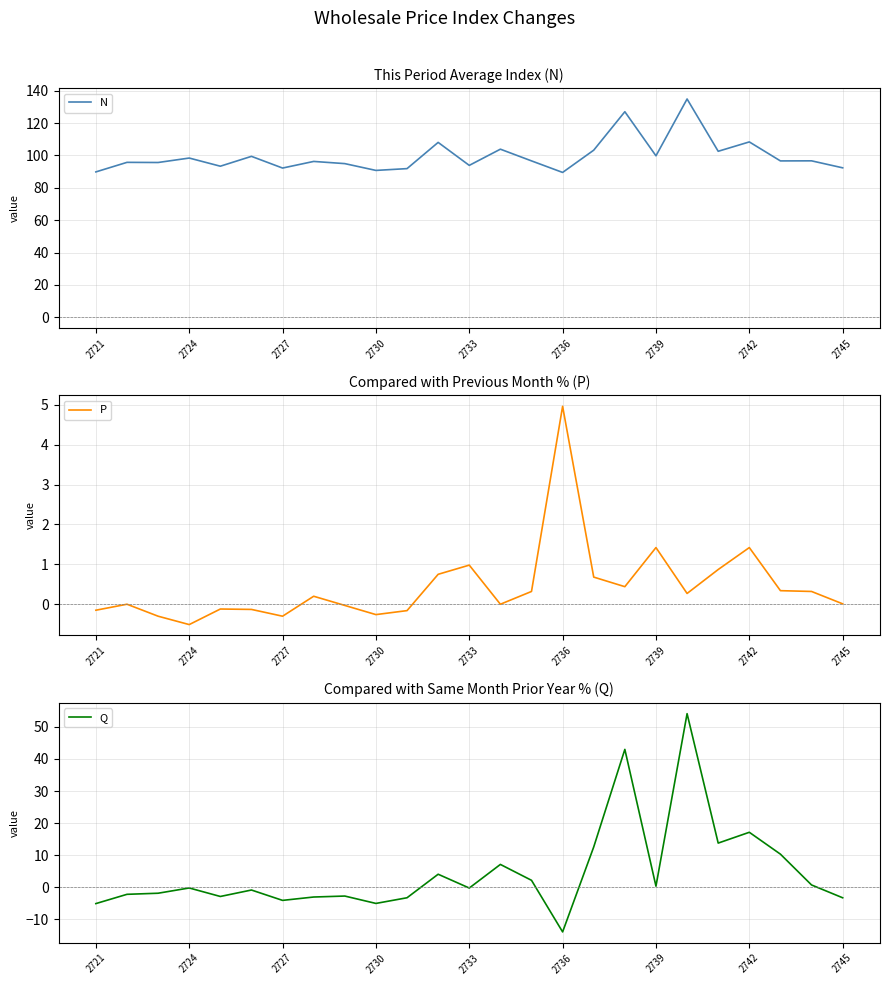

What is the difference between the highest and lowest values at 16?

102.6